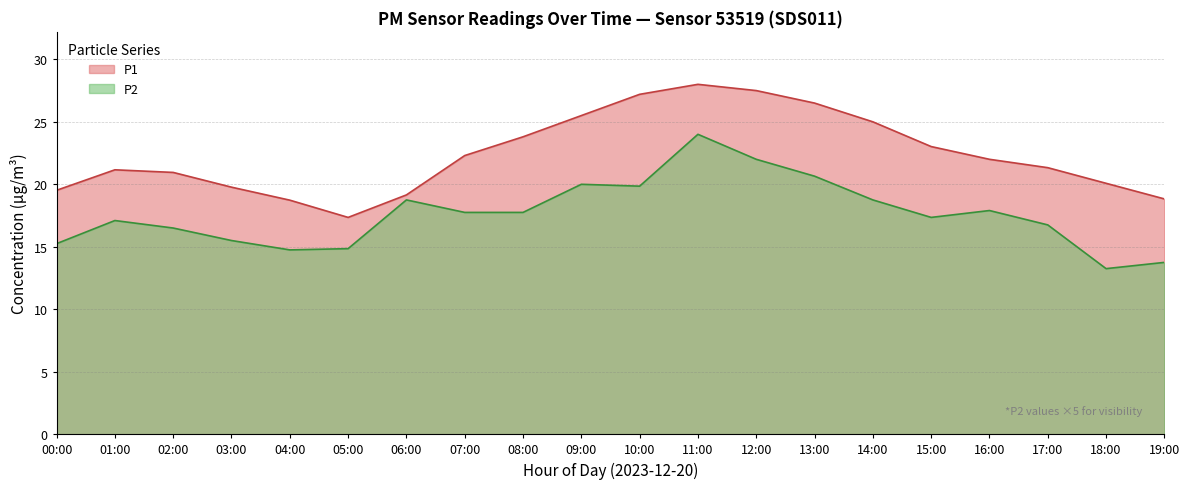

What is the total value across all series at 11:00?

52.0